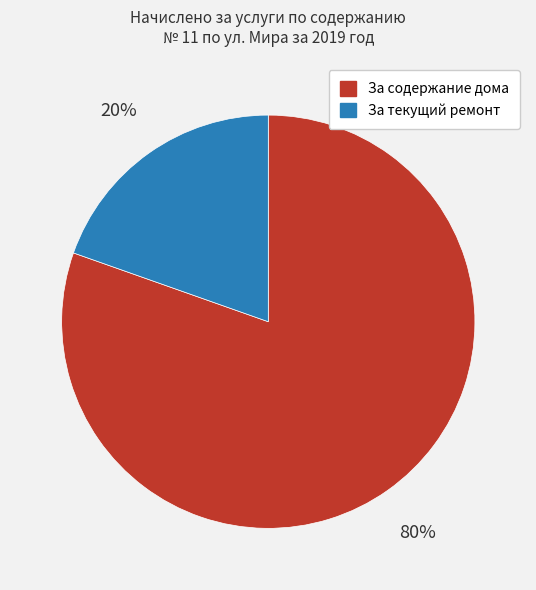

How many segments does this pie chart have?

2